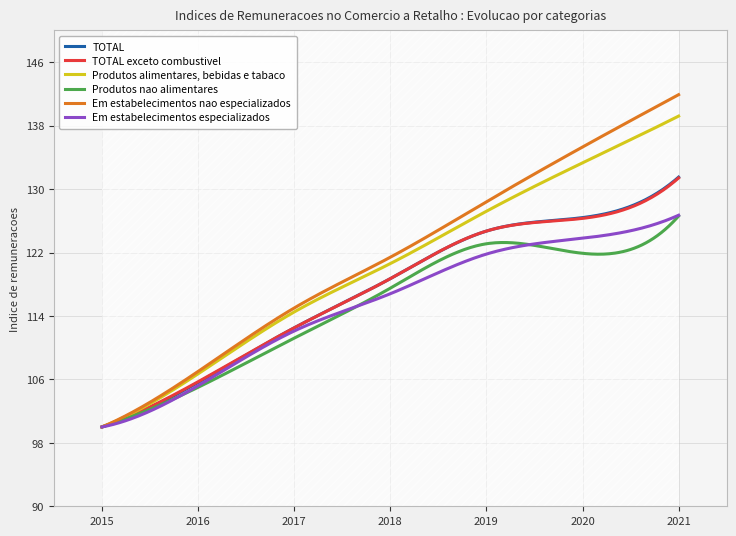

How many interior local peaks does the Produtos nao alimentares series have?

1